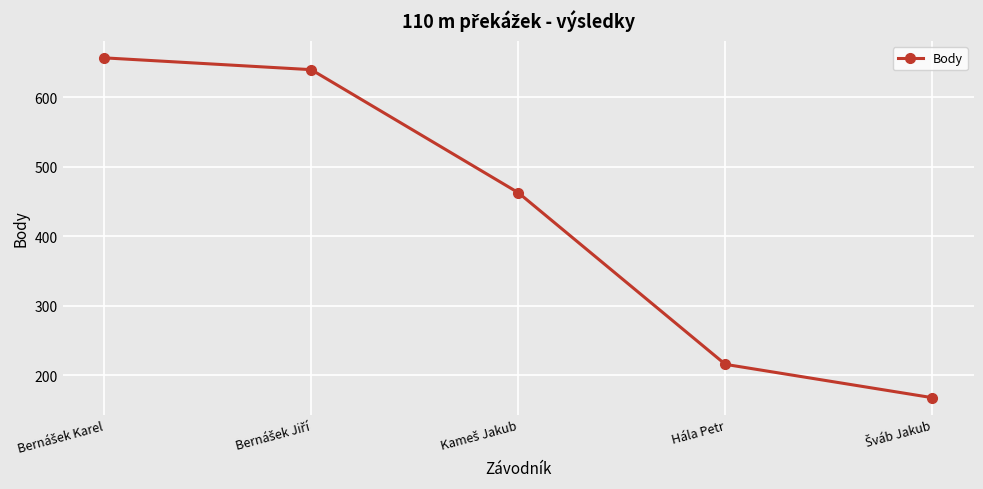

What is the greatest value displayed?

657